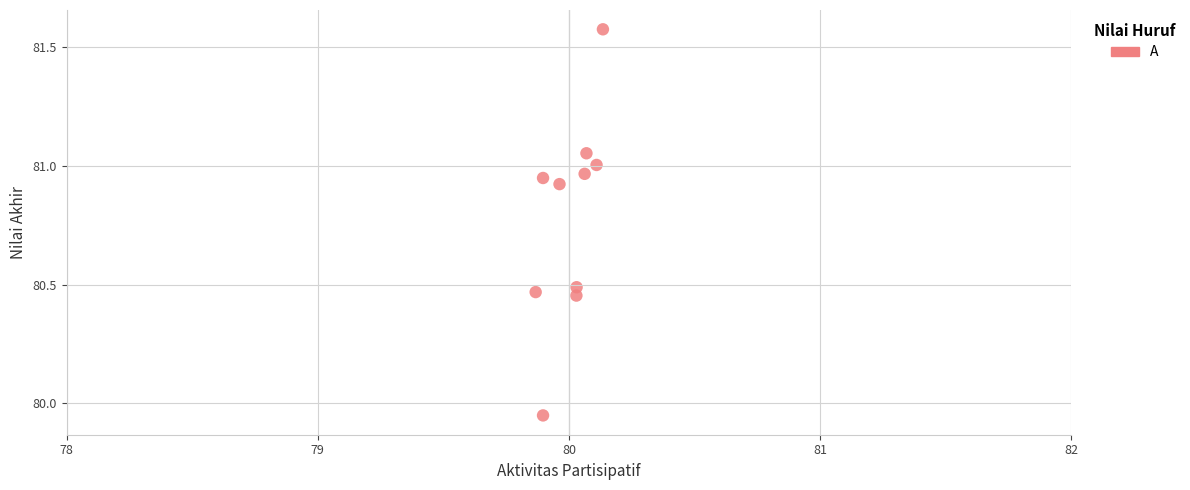

What is the range of Y values (max minus min)?

1.6